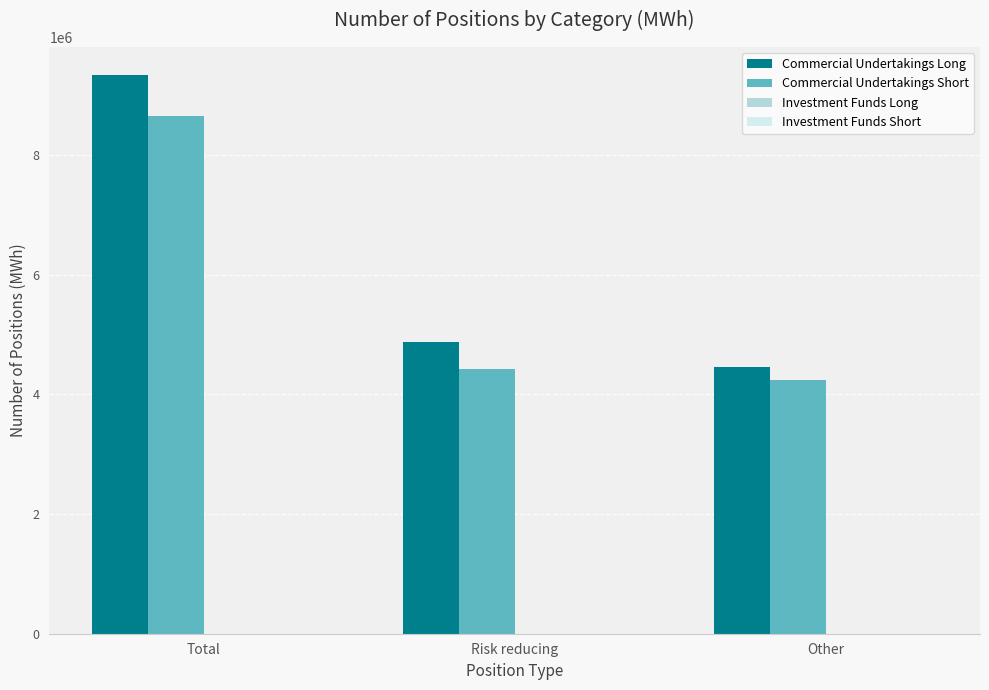

What is the approximate value of Commercial Undertakings Short at Other?

4233192